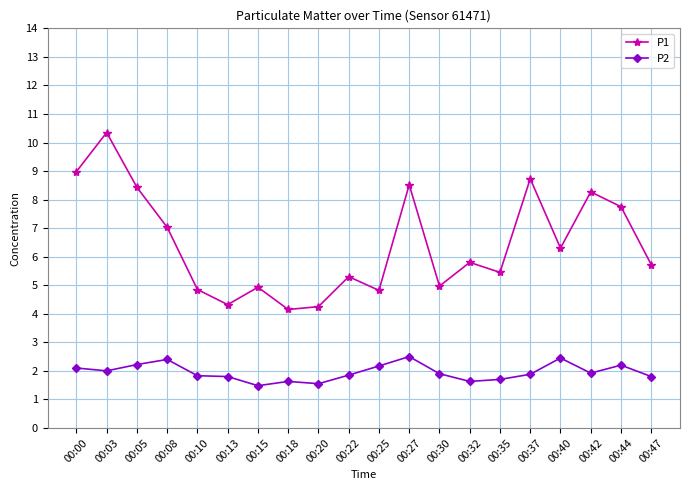

The value of P1 at 00:42 is 8.3. True or false?

True